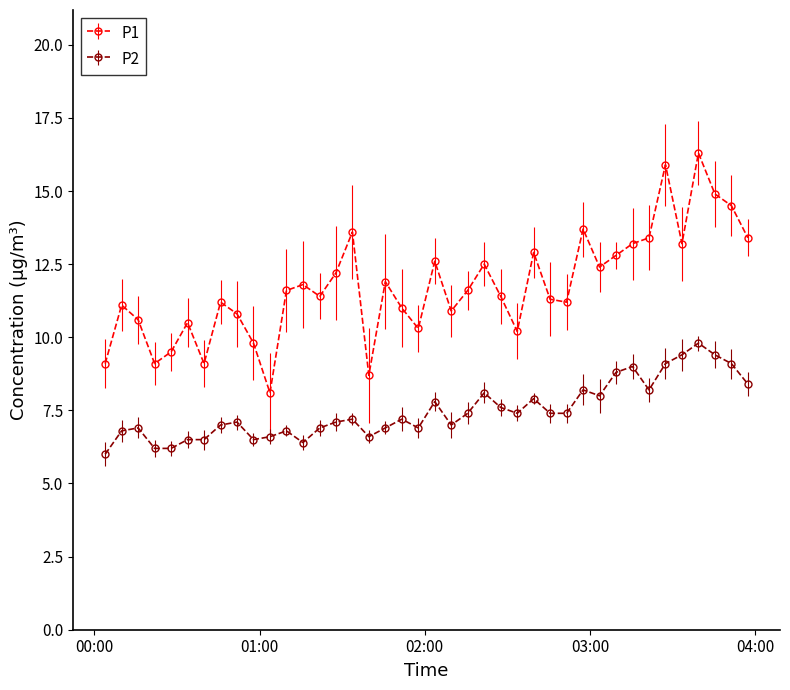

Rank the series by their average value, from lowest to highest.

P2, P1